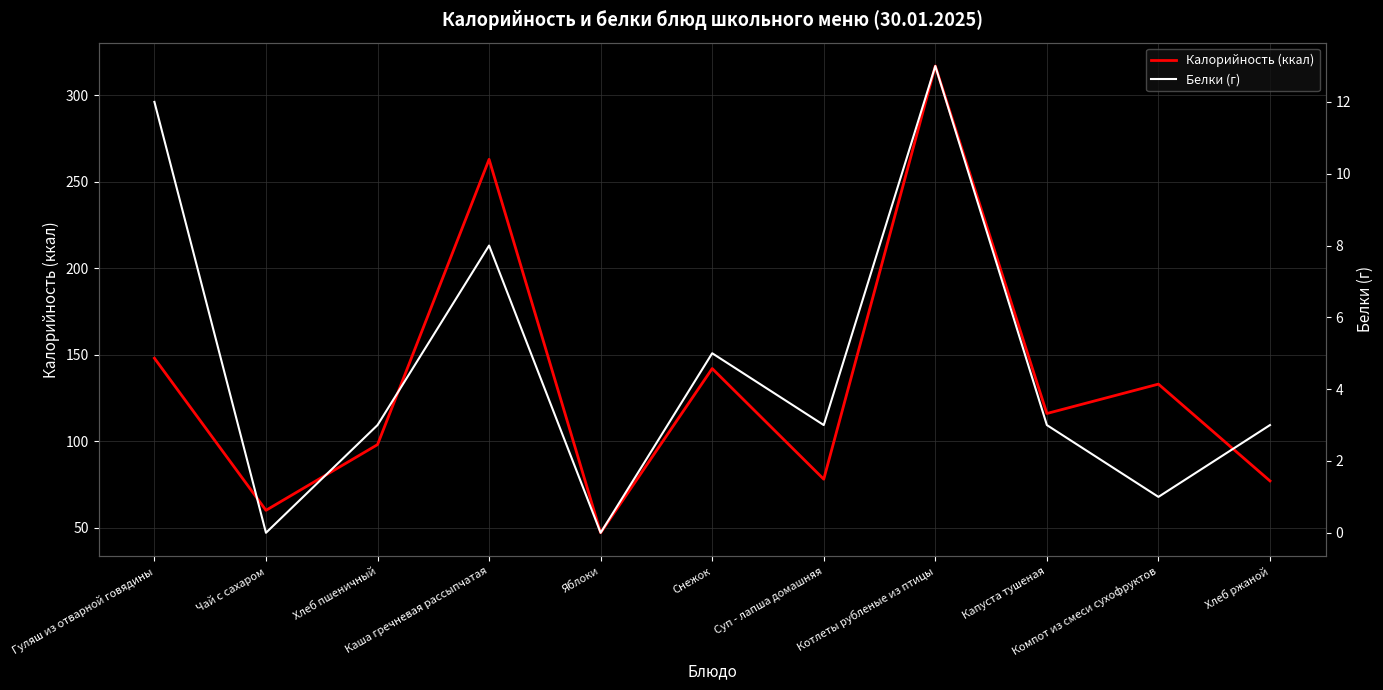

The Белки (г) series shows -8 at Яблоки. True or false?

False